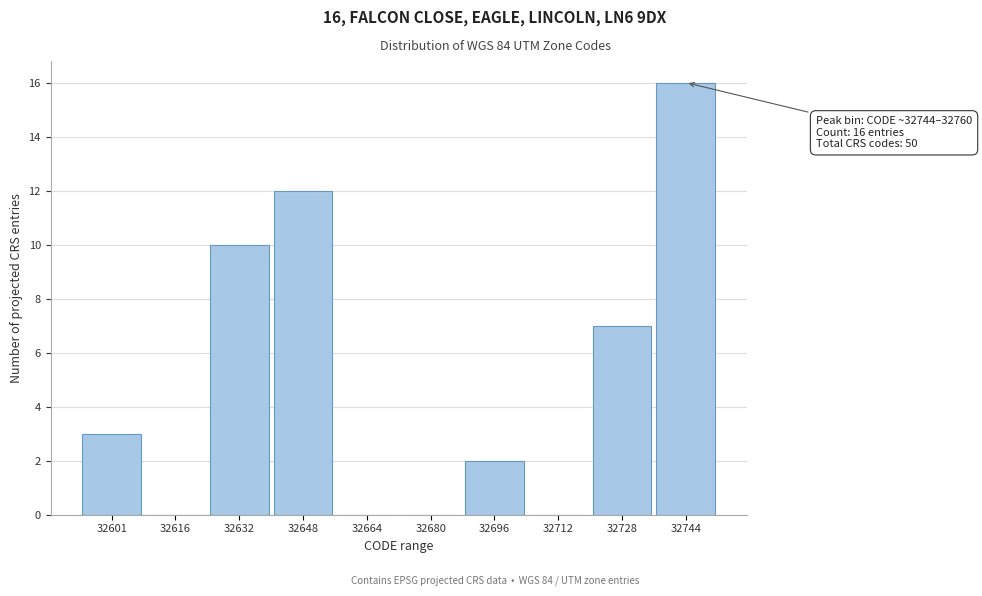

Reading left to right, extract all data points from this chart.

32601=3	32616=0	32632=10	32648=12	32664=0	32680=0	32696=2	32712=0	32728=7	32744=16